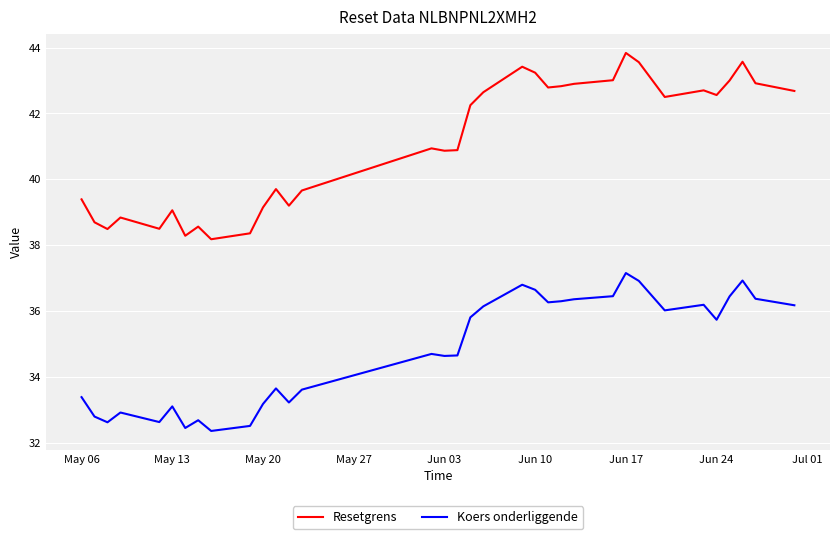

What is the difference between the second highest and second lowest values in the Koers onderliggende series?

4.5